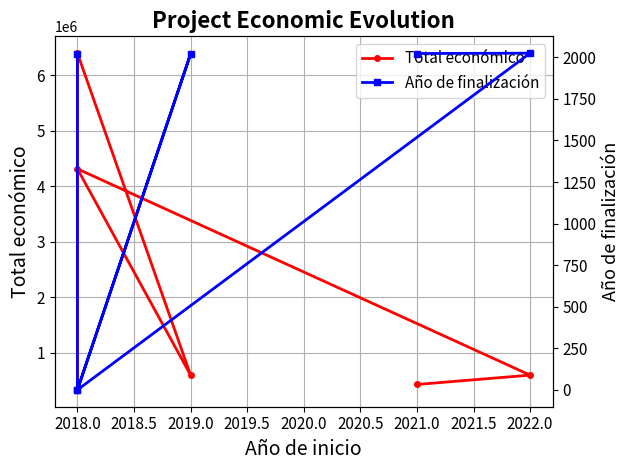

Read the Total económico value at 2019.0, to the nearest 100.

600000